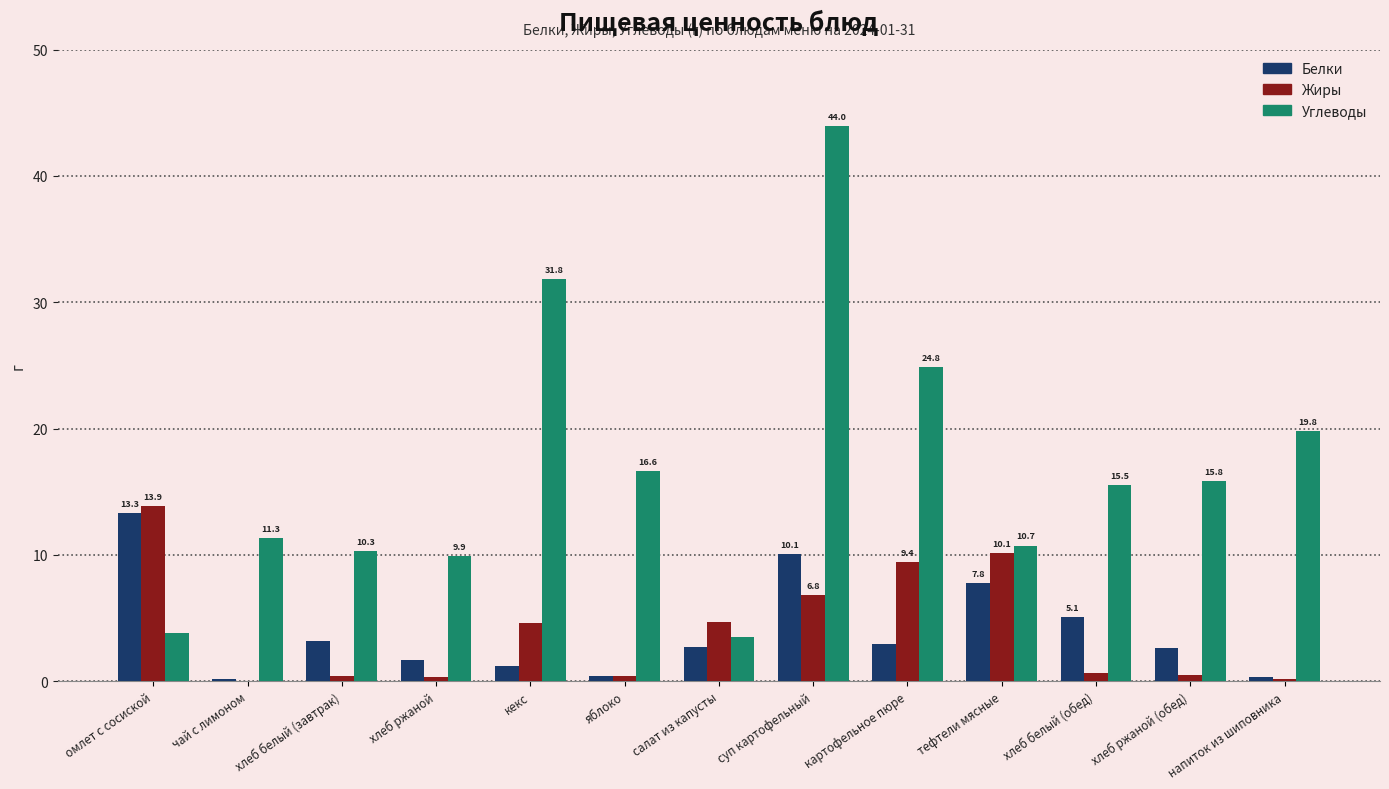

The Углеводы series shows 53.6 at кекс. True or false?

False